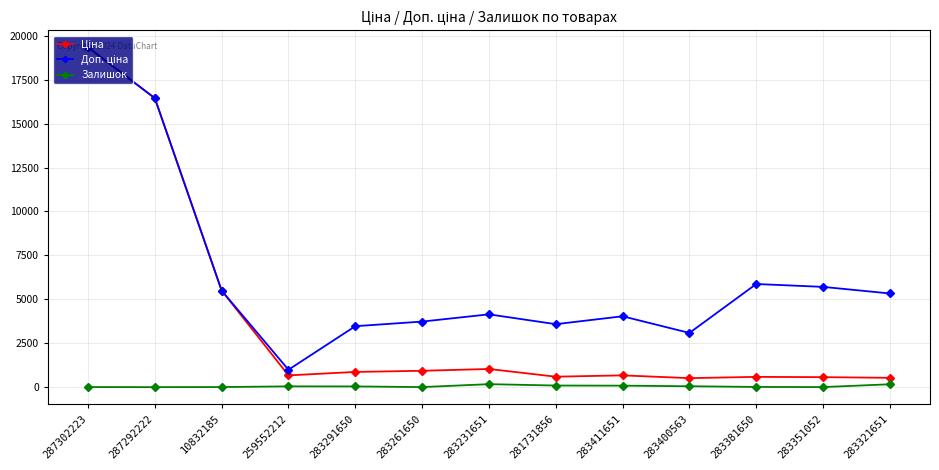

Does the chart have visible grid lines?

Yes